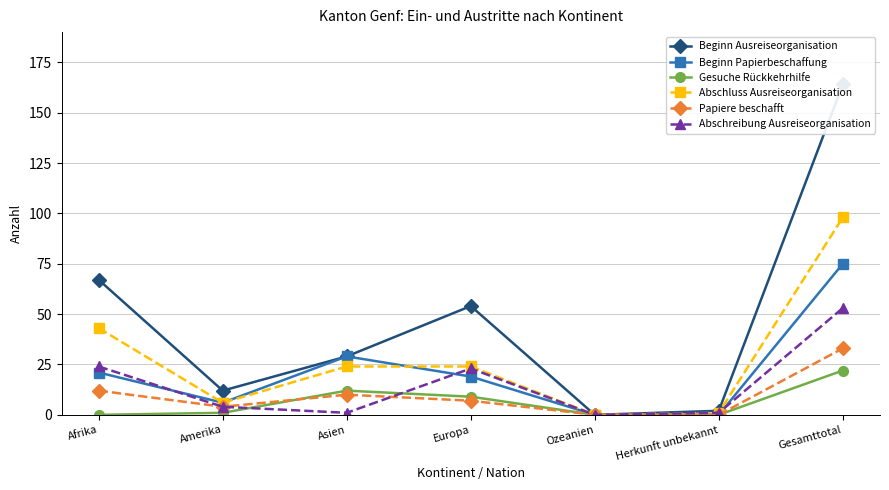

Reading left to right, list all the values displayed in this chart.

Beginn Ausreiseorganisation: Afrika=67	Amerika=12	Asien=29	Europa=54	Ozeanien=0	Herkunft unbekannt=2	Gesamttotal=164
Beginn Papierbeschaffung: Afrika=21	Amerika=6	Asien=29	Europa=19	Ozeanien=0	Herkunft unbekannt=0	Gesamttotal=75
Gesuche Rückkehrhilfe: Afrika=0	Amerika=1	Asien=12	Europa=9	Ozeanien=0	Herkunft unbekannt=0	Gesamttotal=22
Abschluss Ausreiseorganisation: Afrika=43	Amerika=6	Asien=24	Europa=24	Ozeanien=0	Herkunft unbekannt=1	Gesamttotal=98
Papiere beschafft: Afrika=12	Amerika=4	Asien=10	Europa=7	Ozeanien=0	Herkunft unbekannt=0	Gesamttotal=33
Abschreibung Ausreiseorganisation: Afrika=24	Amerika=4	Asien=1	Europa=23	Ozeanien=0	Herkunft unbekannt=1	Gesamttotal=53